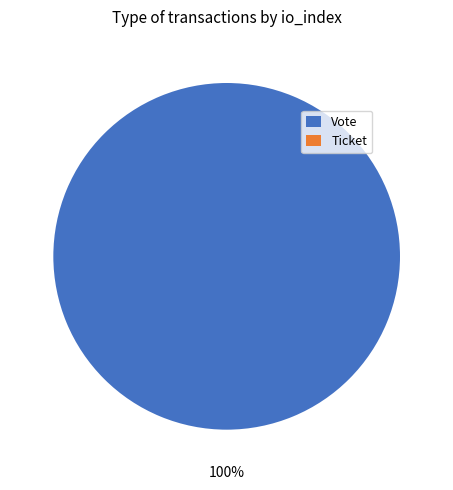

How many segments does this pie chart have?

2